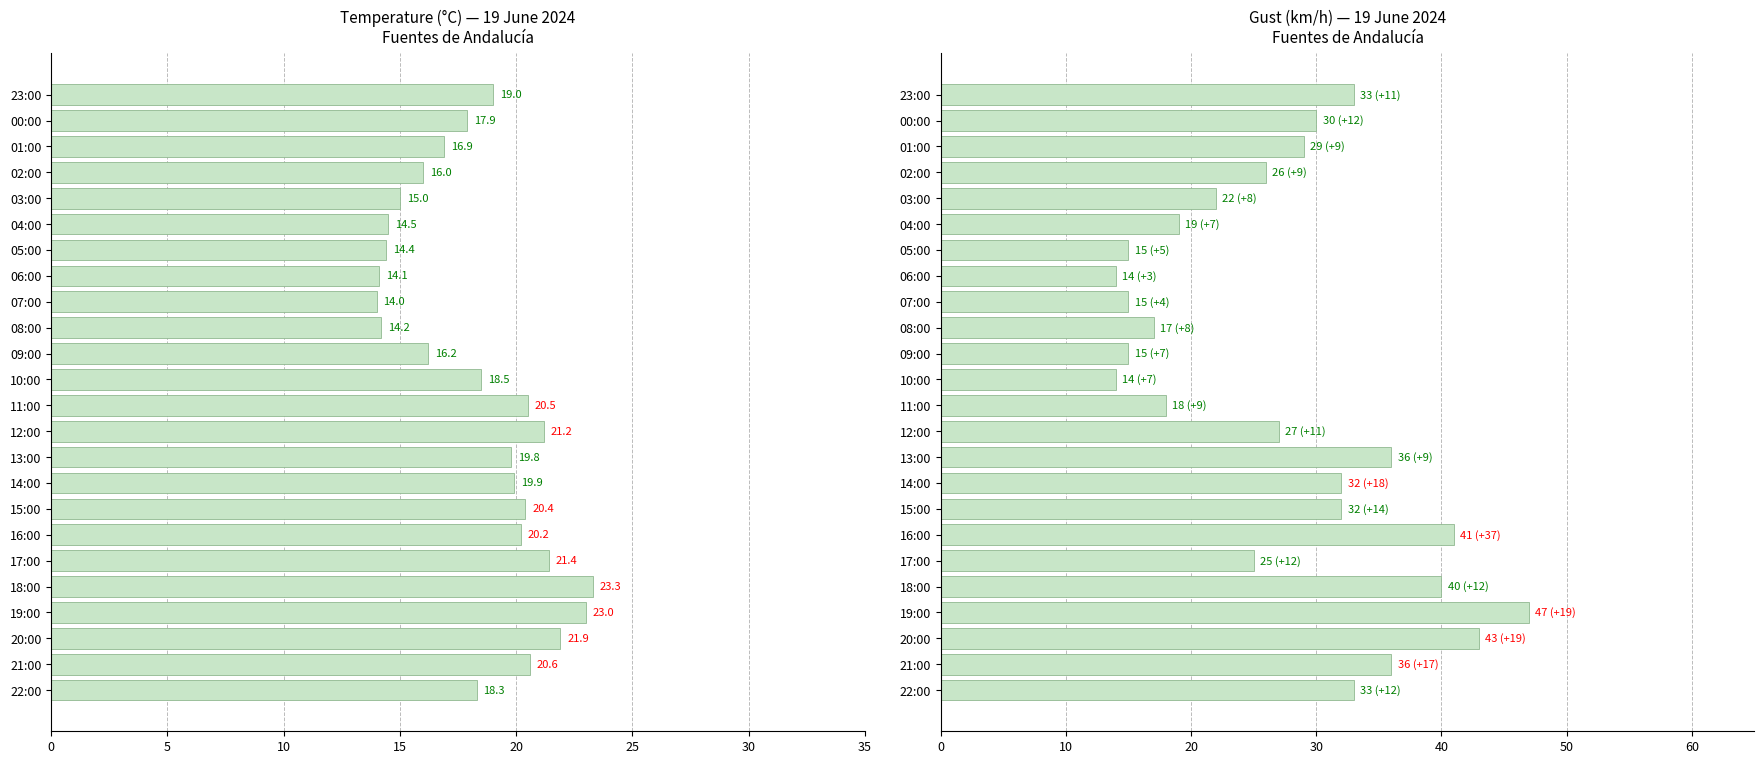

Is the value of Temperature (°C) at 09:00 greater than the value of Gust (km/h) at 16:00?

No